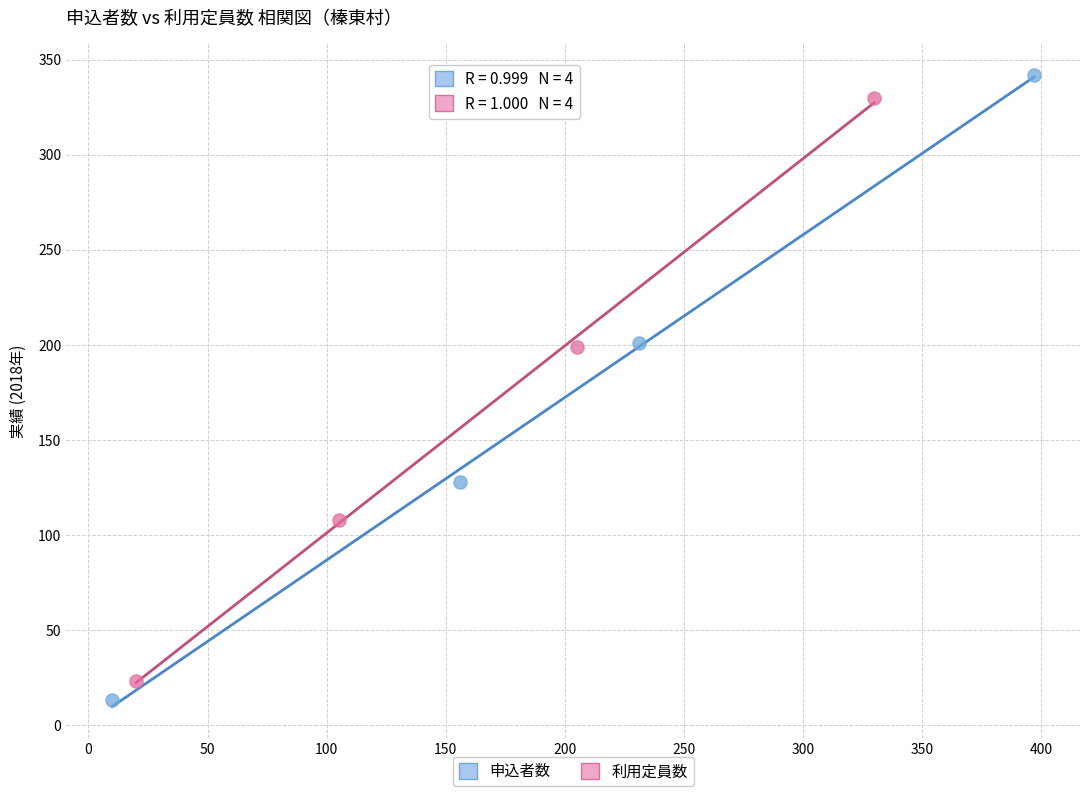

What are all the series names shown in the legend?

申込者数, 利用定員数